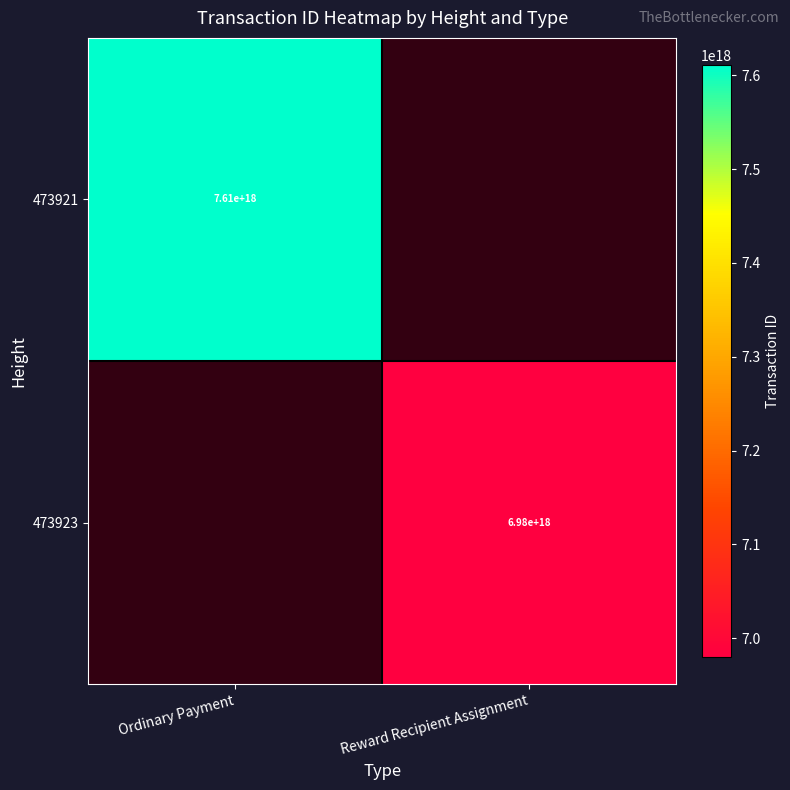

Is it true that 473921 equals 2093878879536682752 at Ordinary Payment?

False